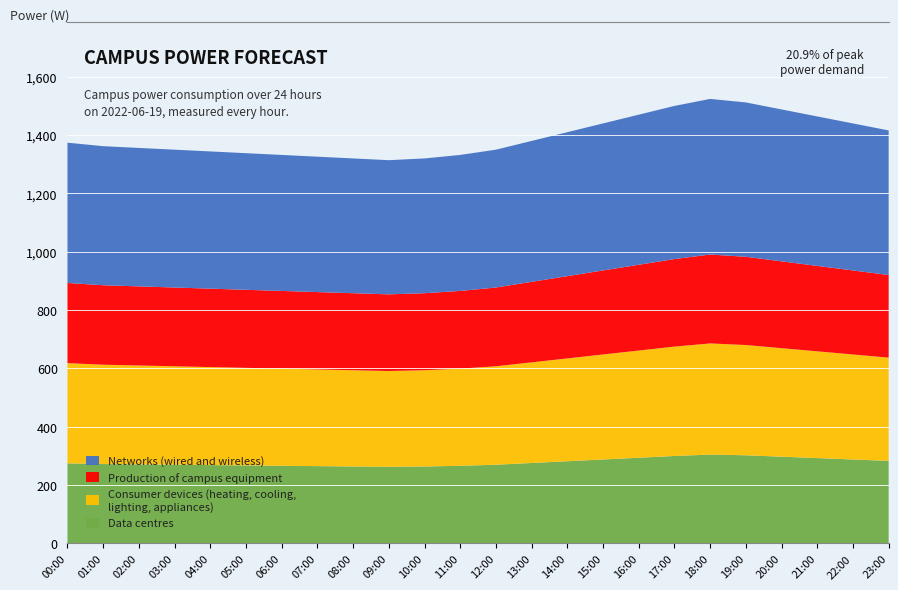

How many lines are shown in the chart?

4